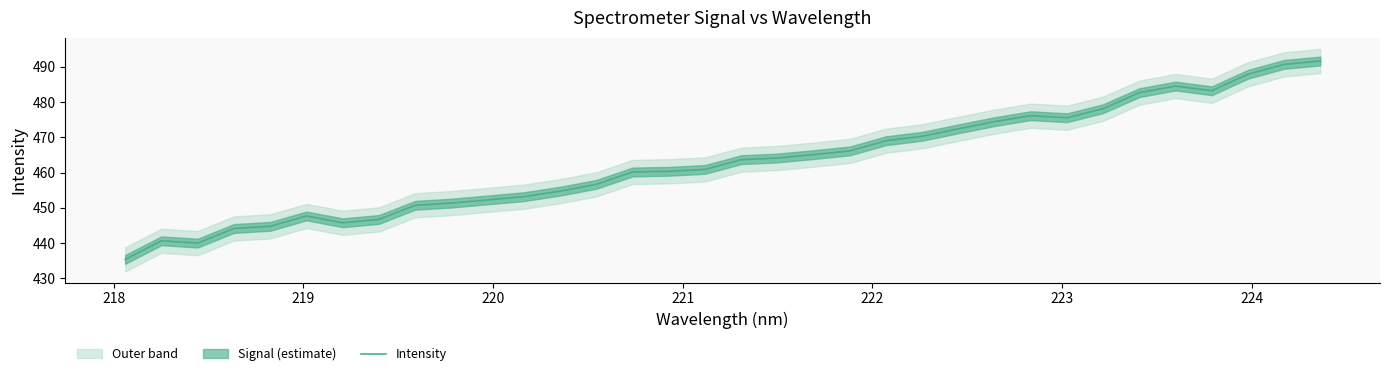

What is the highest value of the Intensity series?

491.7